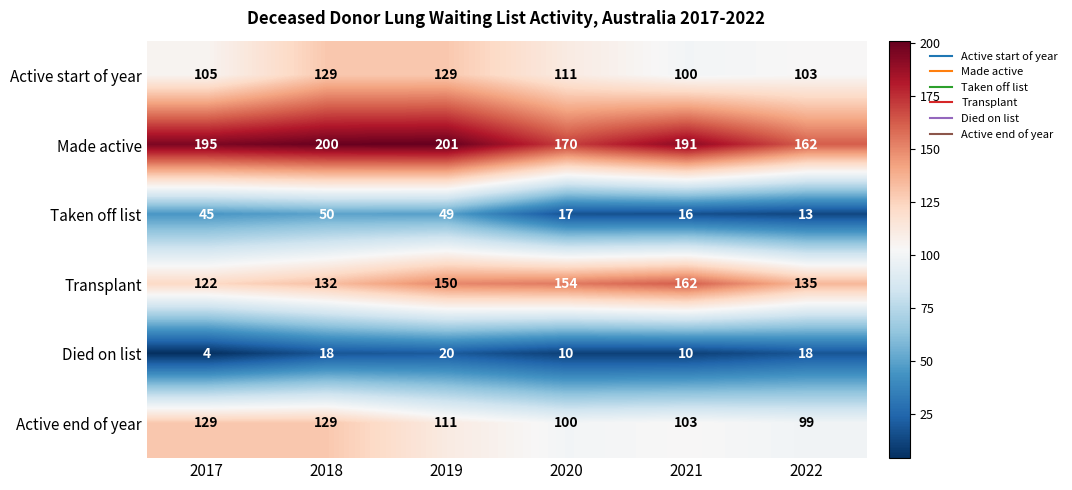

The Transplant series shows 122 at 2017. True or false?

True